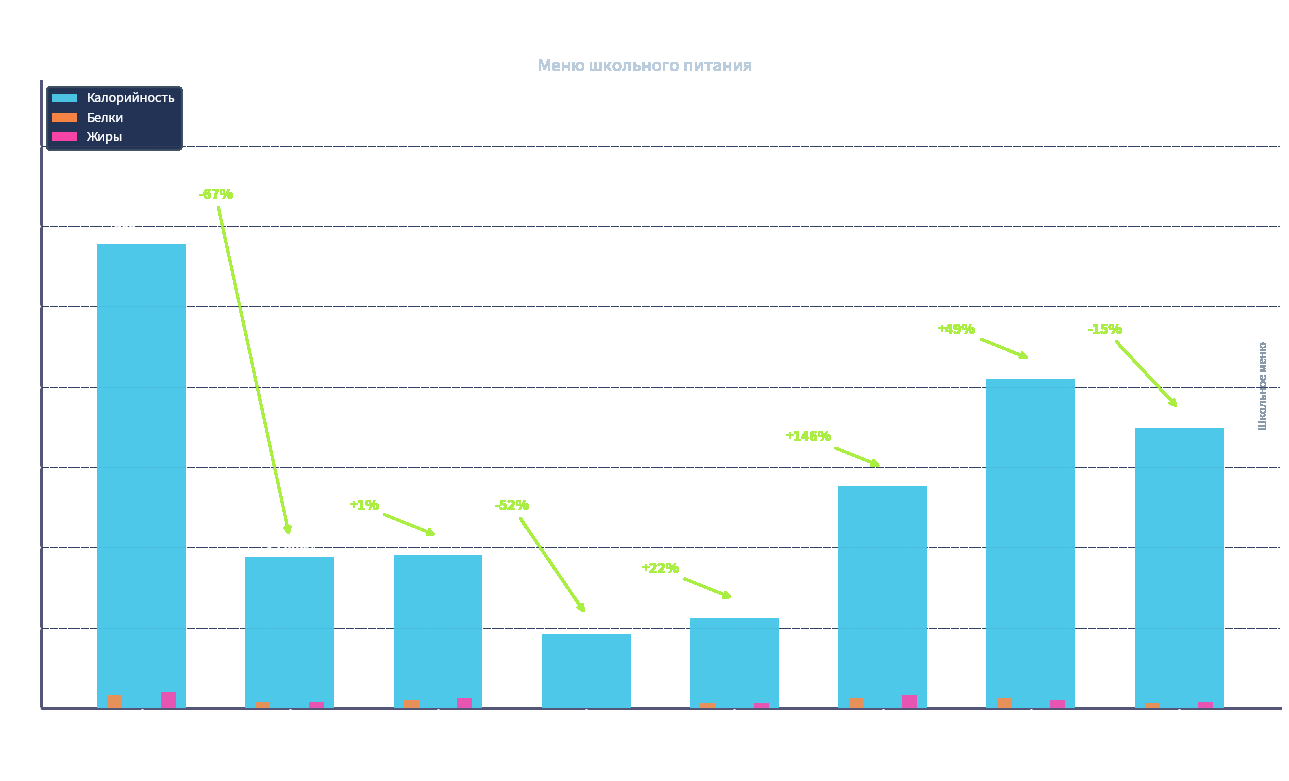

What value does the Калорийность series have at Борщ с капустой?

138